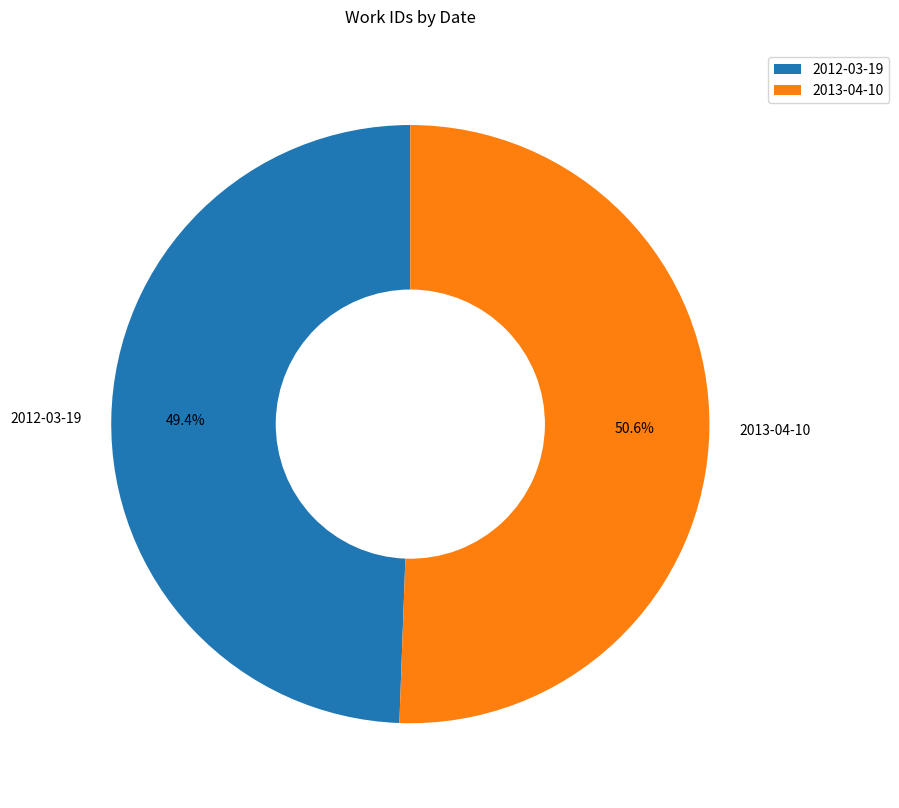

Is 2013-04-10 the majority of the pie?

Yes